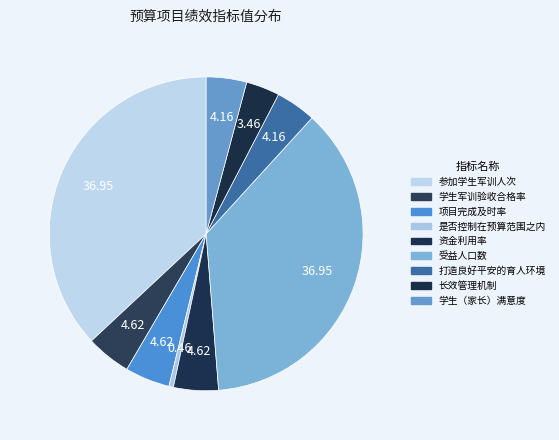

Count the number of slices in the pie.

9